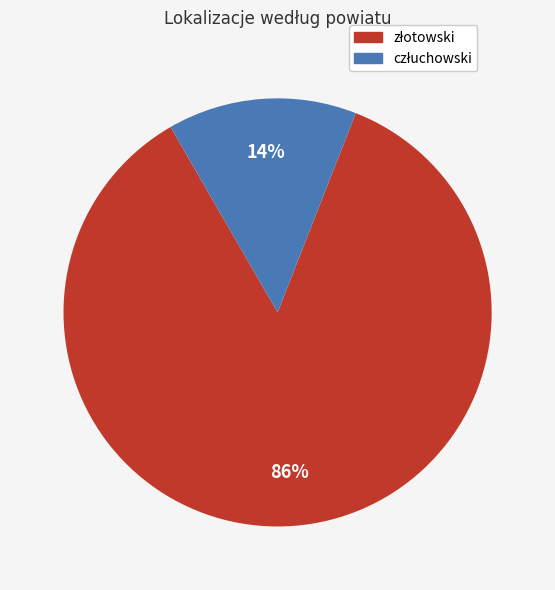

Is there any slice that represents more than half of the pie?

Yes